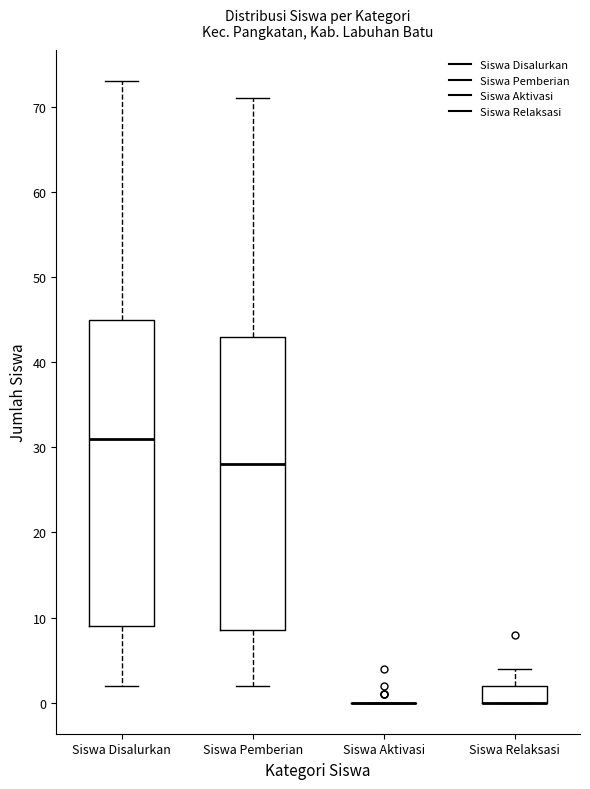

Reading left to right, transcribe this box plot: for each box, give where its median line is, the range the box spans, and where its two whiskers end, as read against the y-axis. The values are not printed on the chart, so give them approximately, as read against the axis.

Siswa Disalurkan: median 31, box 9 to 45, whiskers 2 to 73
Siswa Pemberian: median 28, box 9 to 43, whiskers 2 to 71
Siswa Aktivasi: box collapsed to a line at 0, whiskers 0 to 0
Siswa Relaksasi: median 0 (drawn on the box's lower edge), box 0 to 2, whiskers 0 to 4